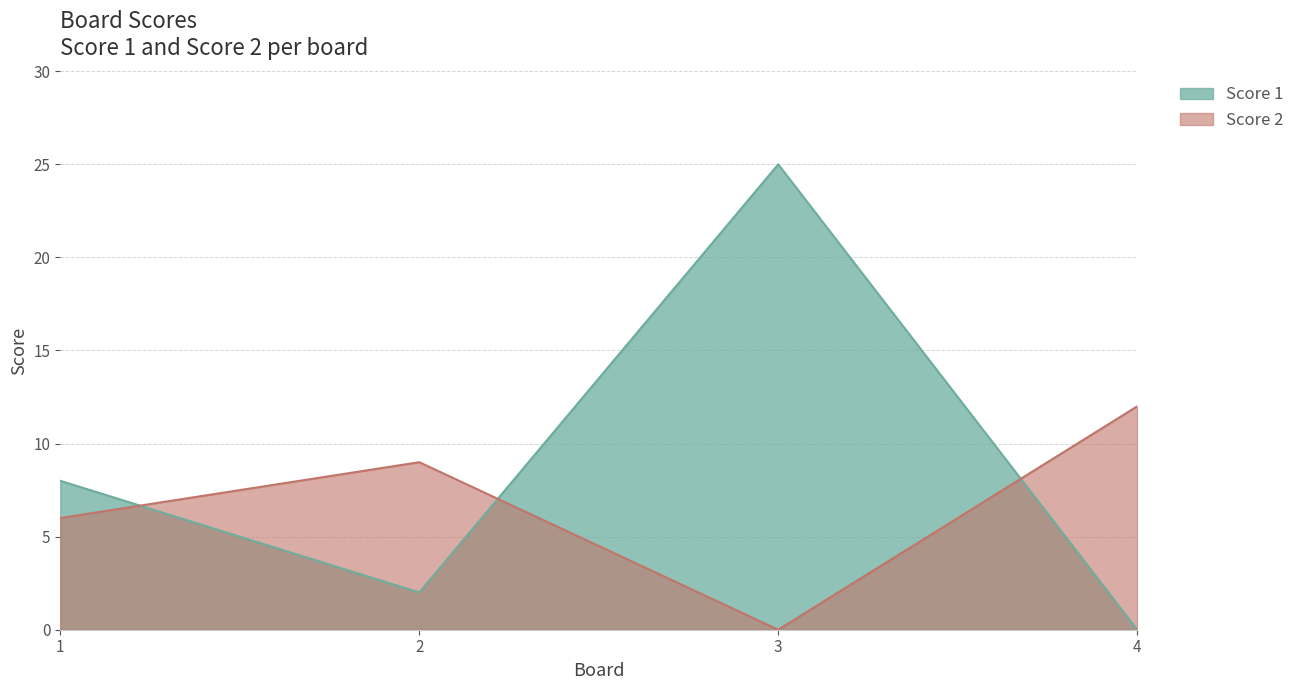

Which category has the highest value in the Score 2 series?

4